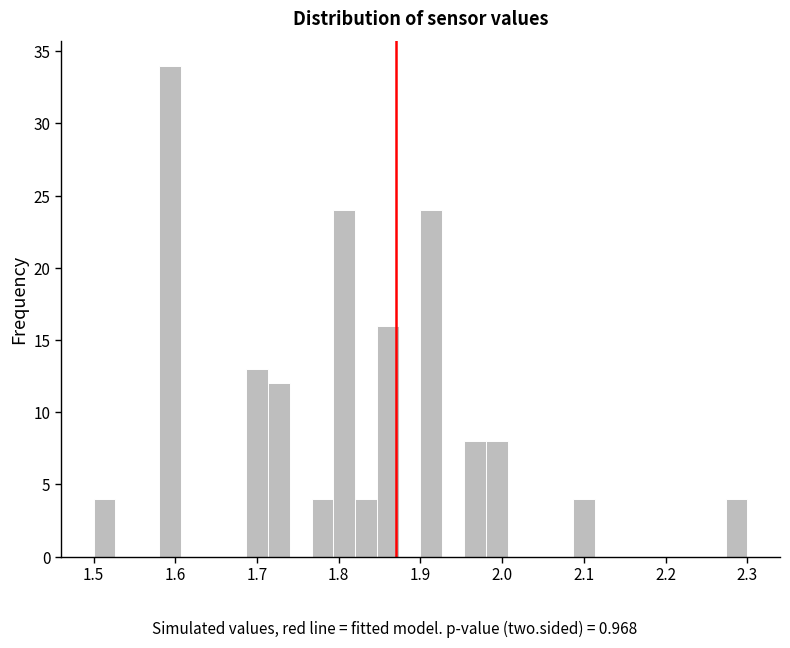

Read against the x-axis, roughly where is the centre of the tallest bar?

1.59